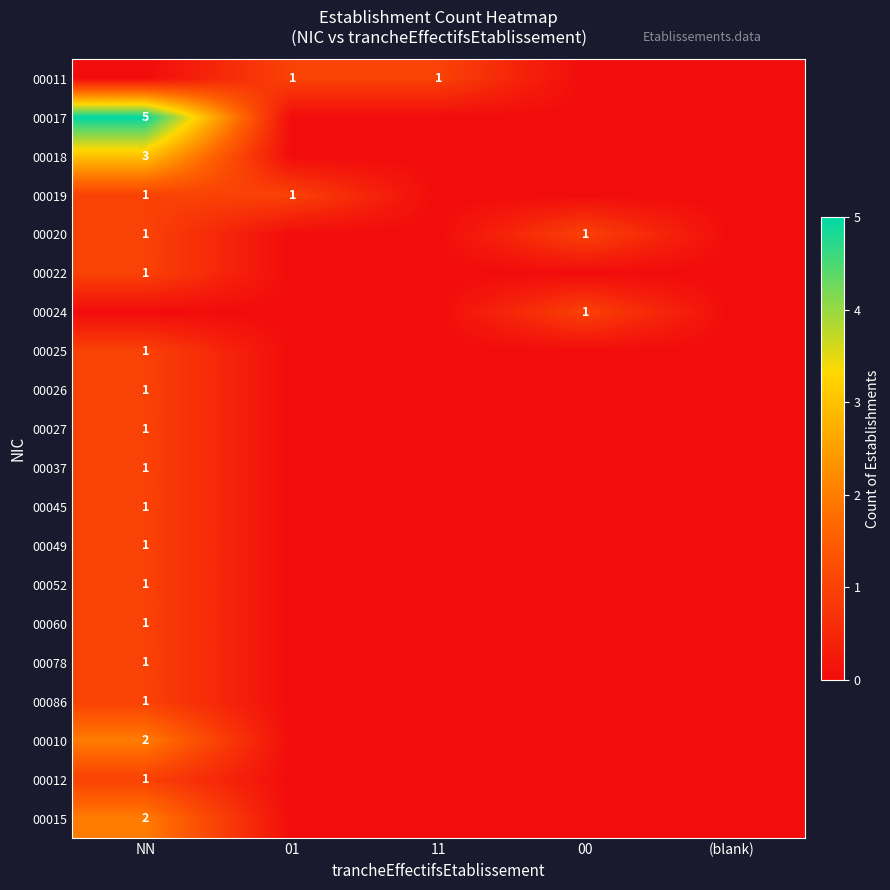

The 00022 series shows 1 at NN. True or false?

True